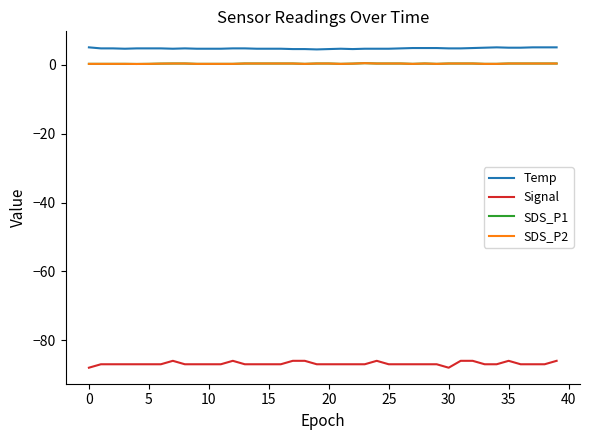

Reading left to right, list all the values displayed in this chart.

Temp: 5.1	4.8	4.8	4.7	4.8	4.8	4.8	4.7	4.8	4.7	4.7	4.7	4.8	4.8	4.7	4.7	4.7	4.6	4.6	4.5	4.6	4.7	4.6	4.7	4.7	4.7	4.8	4.9	4.9	4.9	4.8	4.8	4.9	5.0	5.1	5.0	5.0	5.1	5.1	5.1
Signal: -88.0	-87.0	-87.0	-87.0	-87.0	-87.0	-87.0	-86.0	-87.0	-87.0	-87.0	-87.0	-86.0	-87.0	-87.0	-87.0	-87.0	-86.0	-86.0	-87.0	-87.0	-87.0	-87.0	-87.0	-86.0	-87.0	-87.0	-87.0	-87.0	-87.0	-88.0	-86.0	-86.0	-87.0	-87.0	-86.0	-87.0	-87.0	-87.0	-86.0
SDS_P1: 0.3	0.3	0.3	0.3	0.3	0.3	0.4	0.4	0.4	0.3	0.3	0.3	0.3	0.4	0.4	0.4	0.4	0.4	0.3	0.4	0.4	0.3	0.4	0.5	0.4	0.4	0.4	0.3	0.4	0.3	0.4	0.4	0.4	0.3	0.3	0.4	0.4	0.4	0.4	0.4
SDS_P2: 0.3	0.3	0.3	0.3	0.3	0.3	0.4	0.4	0.4	0.3	0.3	0.3	0.3	0.4	0.4	0.4	0.4	0.4	0.3	0.4	0.4	0.3	0.4	0.5	0.4	0.4	0.4	0.3	0.4	0.3	0.4	0.4	0.4	0.3	0.3	0.4	0.4	0.4	0.4	0.4